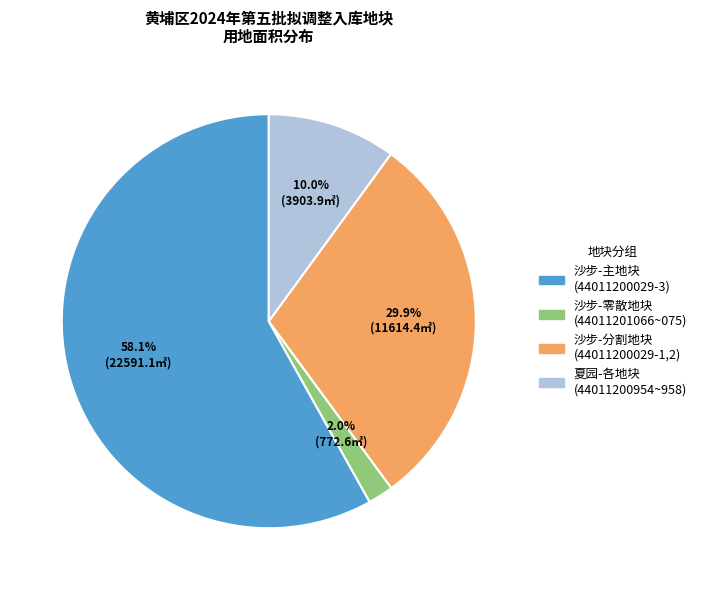

Which has a higher value, 沙步-零散地块 (44011201066~075) or 沙步-分割地块 (44011200029-1,2)?

沙步-分割地块 (44011200029-1,2)